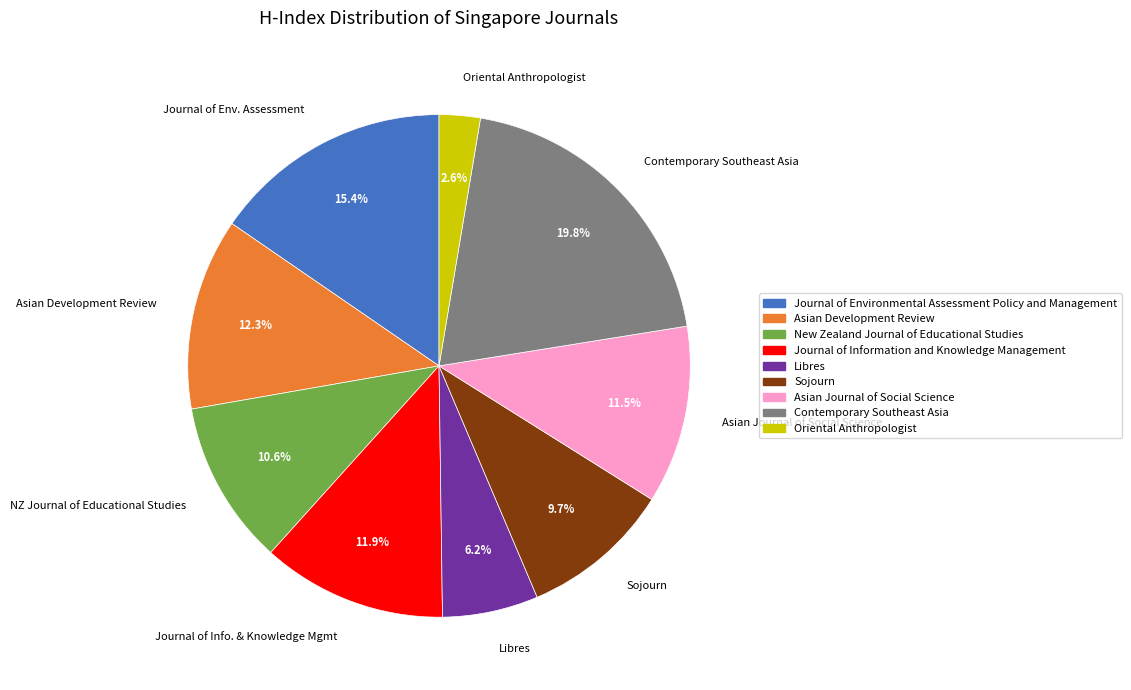

Does any single category account for the majority?

No